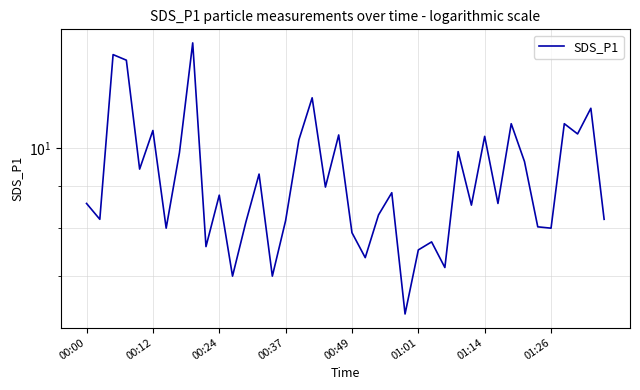

What value does the data have at 01:14?

10.3